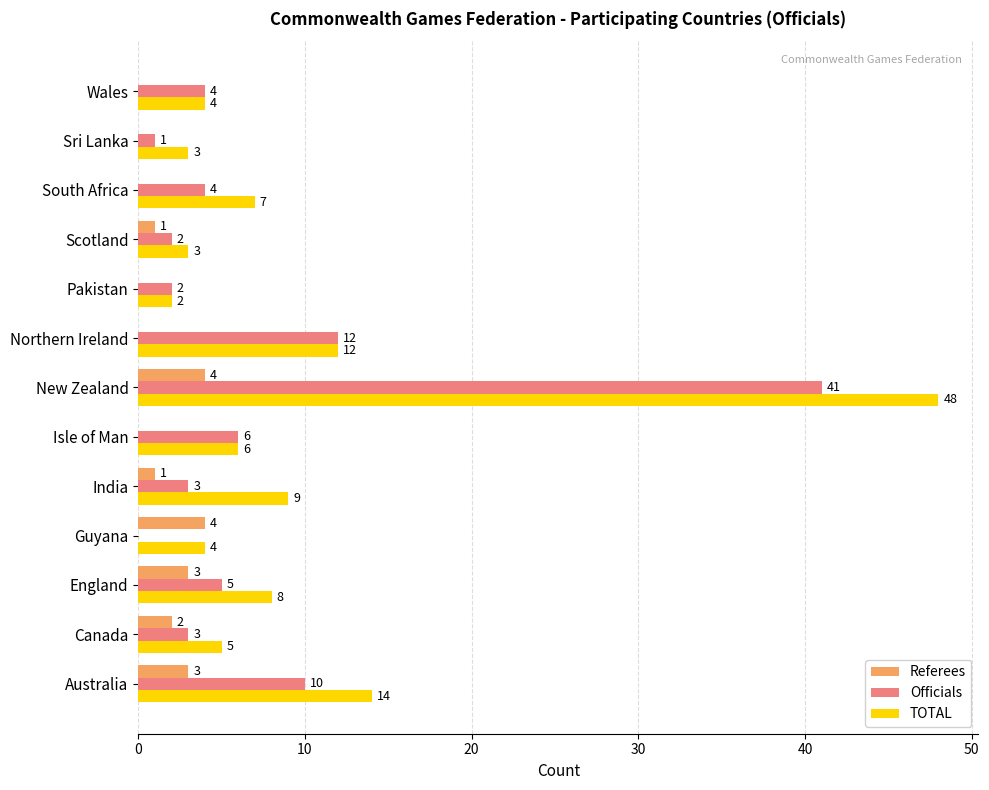

What is the sum of all TOTAL values?

125